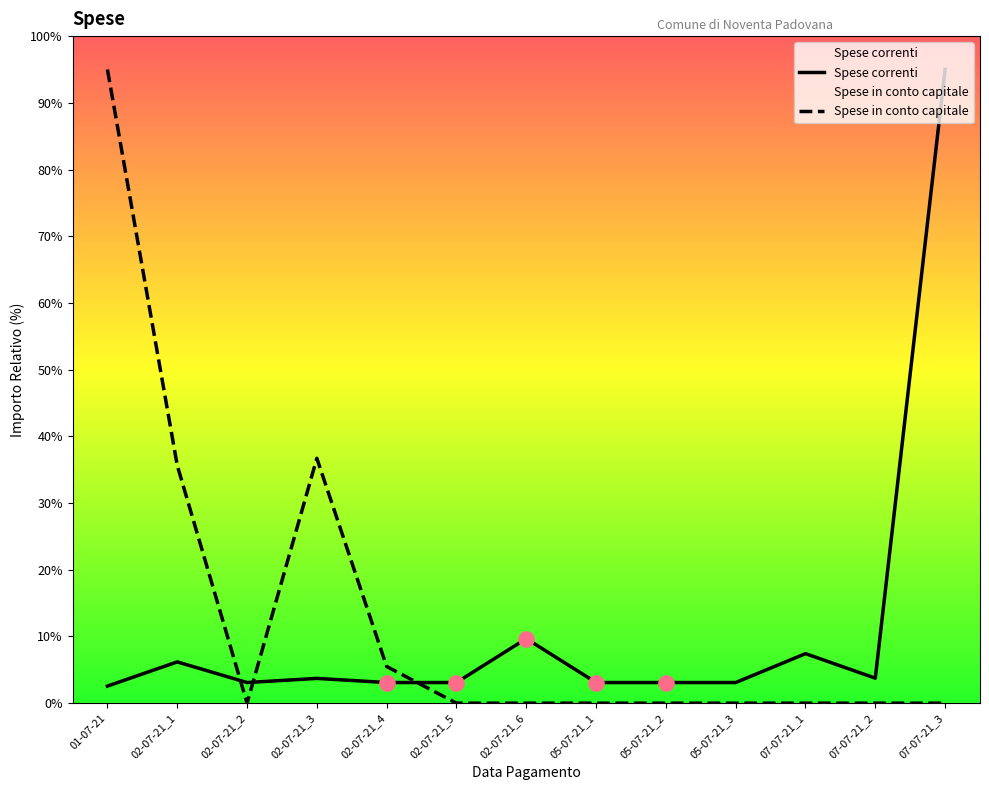

At which category is the sum across all series the highest?

01-07-21